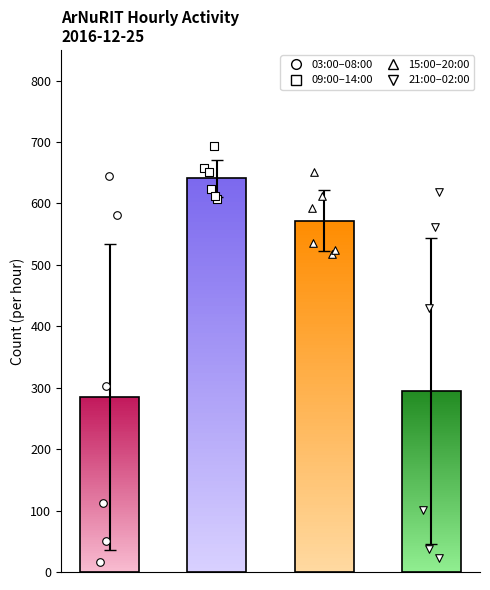

Approximately how many times larger is the value at 20:00 compared to 11:00?

0.9